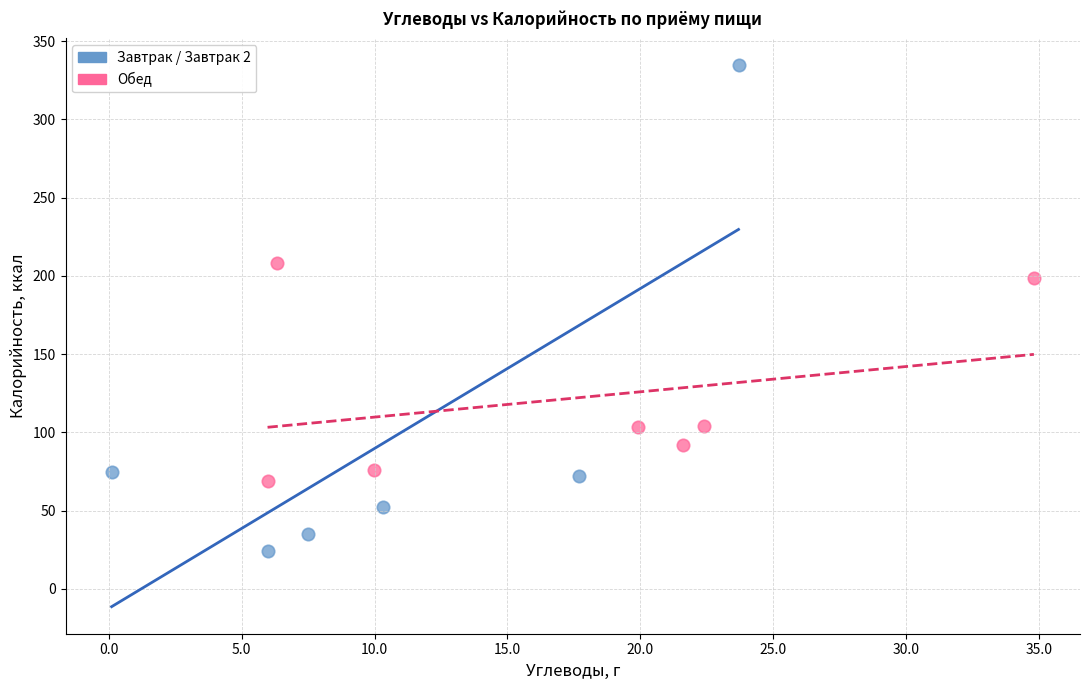

Which series has the widest spread of Y values?

Завтрак / Завтрак 2